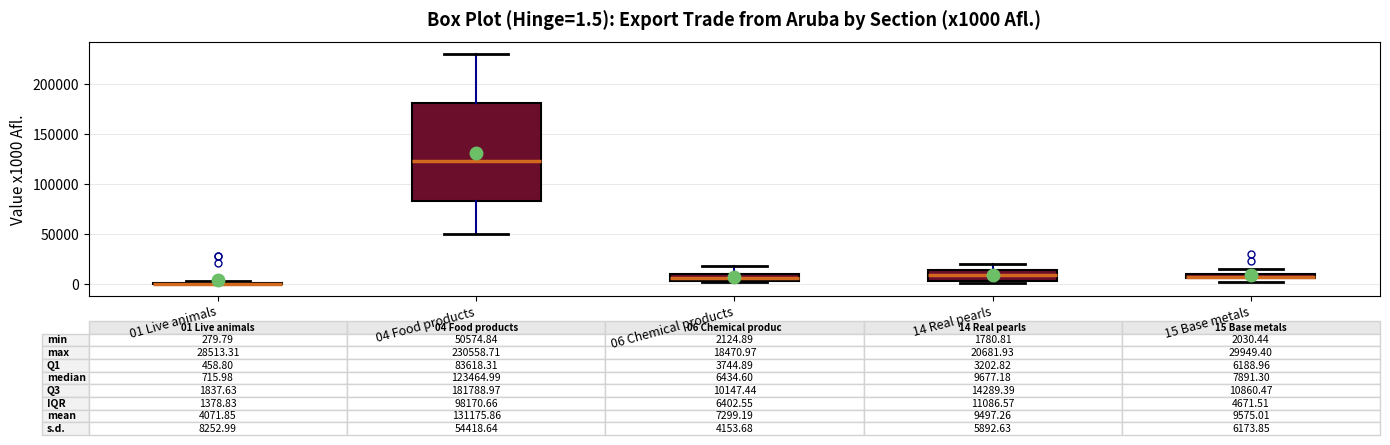

Comparing the boxes themselves (not the whiskers), which one is the tallest?

04 Food products